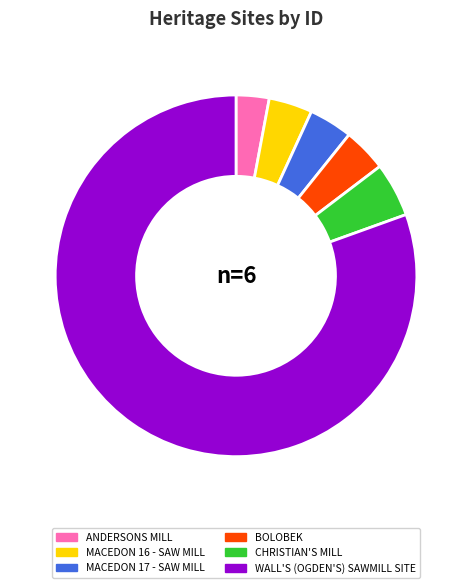

How many slices are in this pie chart?

6